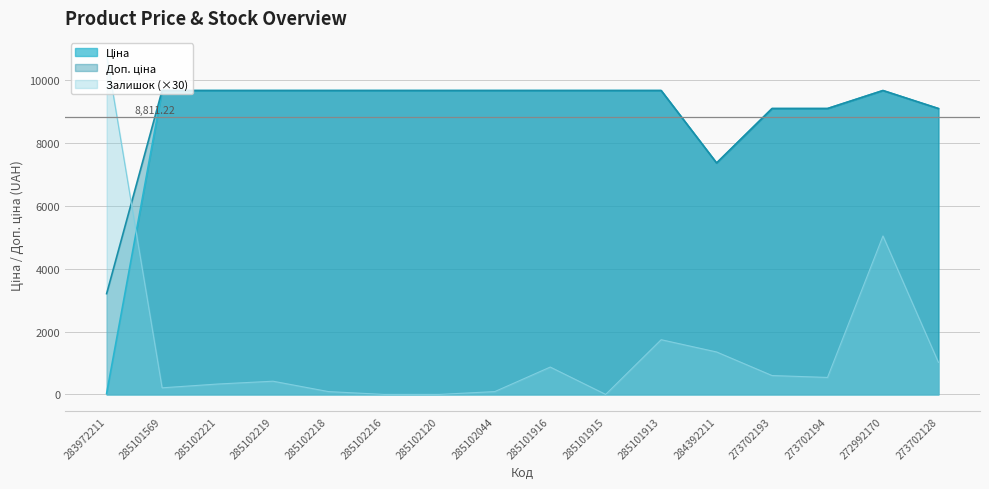

At which category is the sum across all series the highest?

272992170